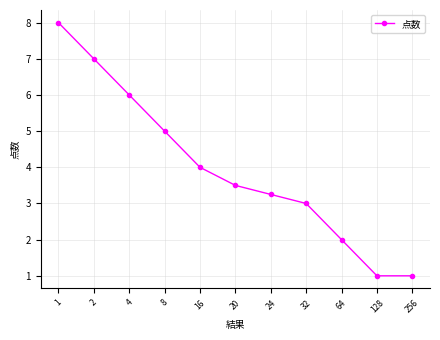

Where is the data nearest to the value 4?

16